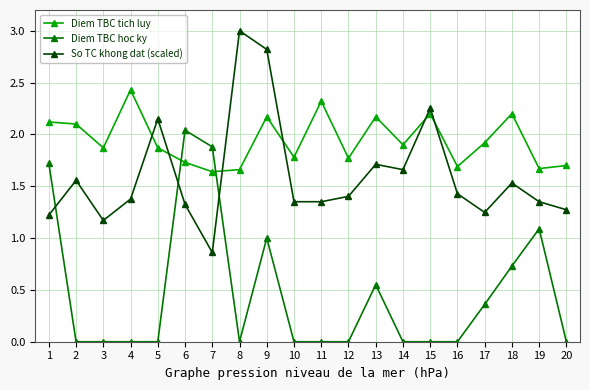

At which label does Diem TBC hoc ky reach its peak?

6